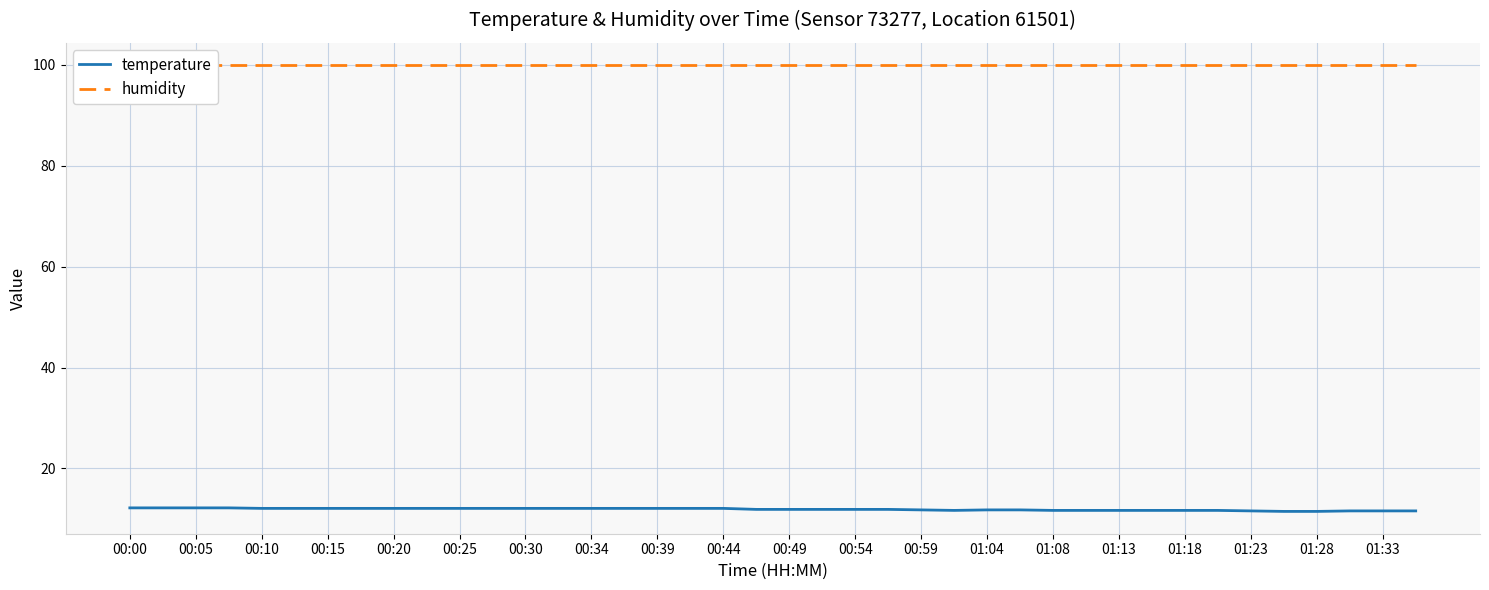

Which series has the largest total across all categories?

humidity